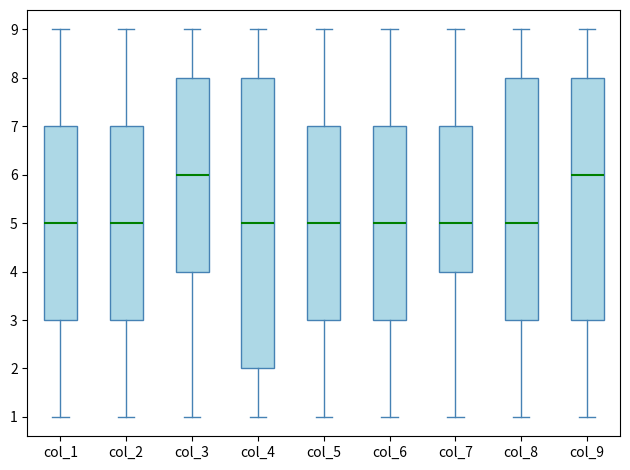

Where does the median line of the box for col_3 sit on the y-axis? The values are not printed on the chart, so give them approximately, as read against the axis.

6